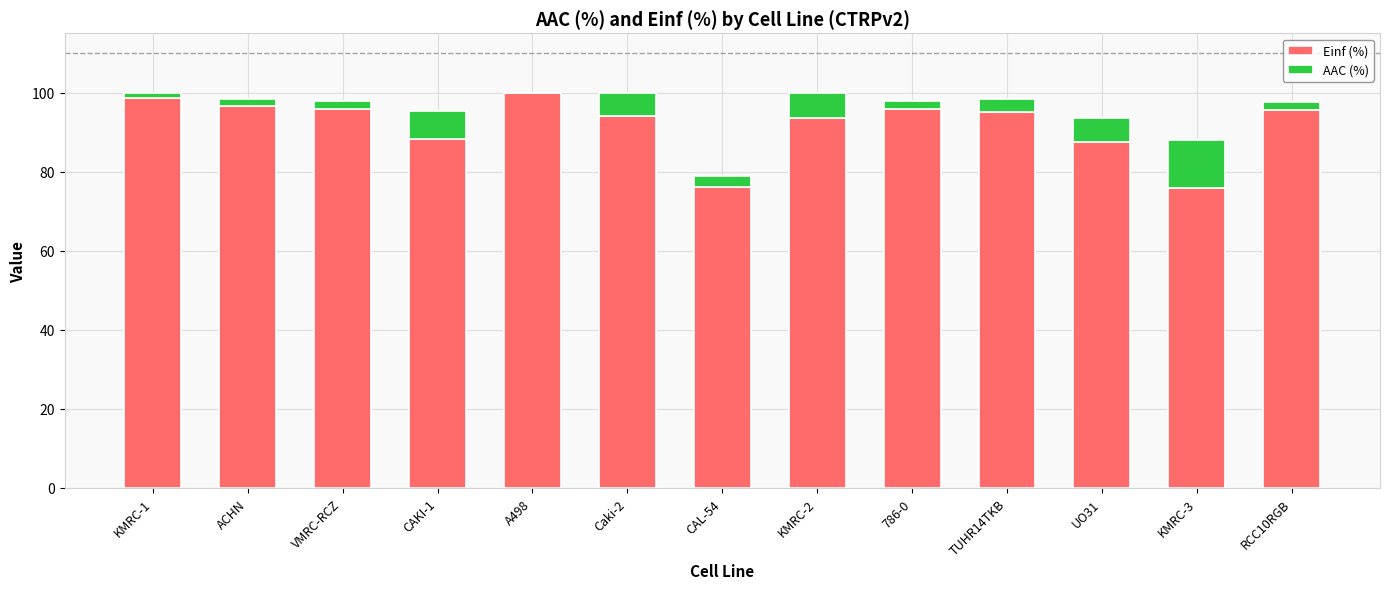

What is the sum of the Einf (%) values at UO31 and Caki-2?

181.8